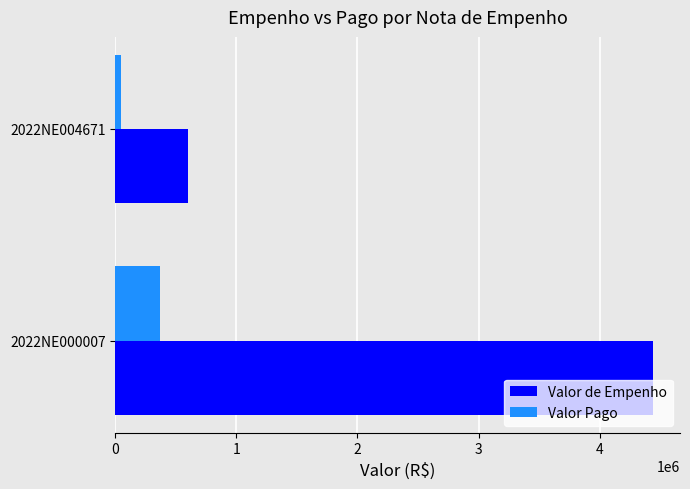

What is the average value of the Valor de Empenho series?

2520857.2